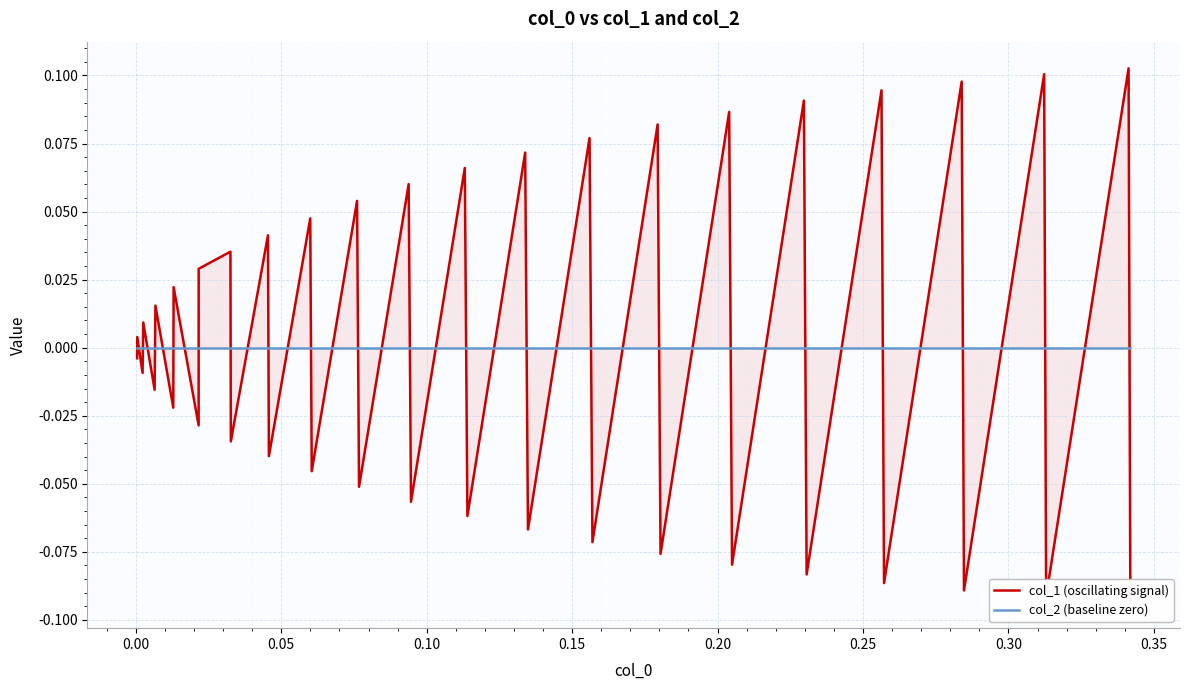

What is the difference between the maximum and second lowest values in the col_1 (oscillating signal) series?

0.2